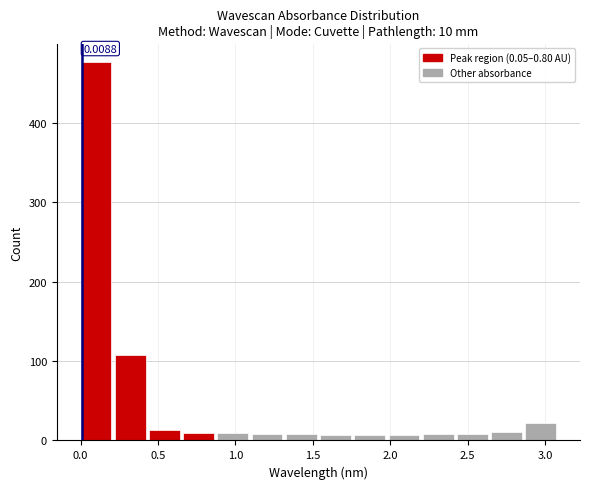

Which range on the x-axis has the tallest bar?

0.00 to 0.20